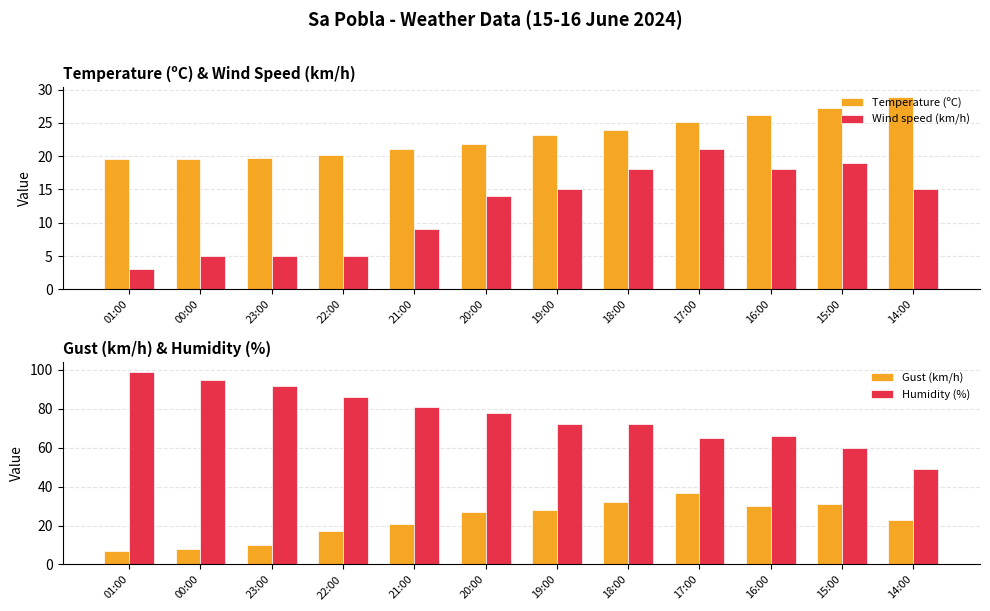

Which series has the largest range (max minus min)?

Humidity (%)